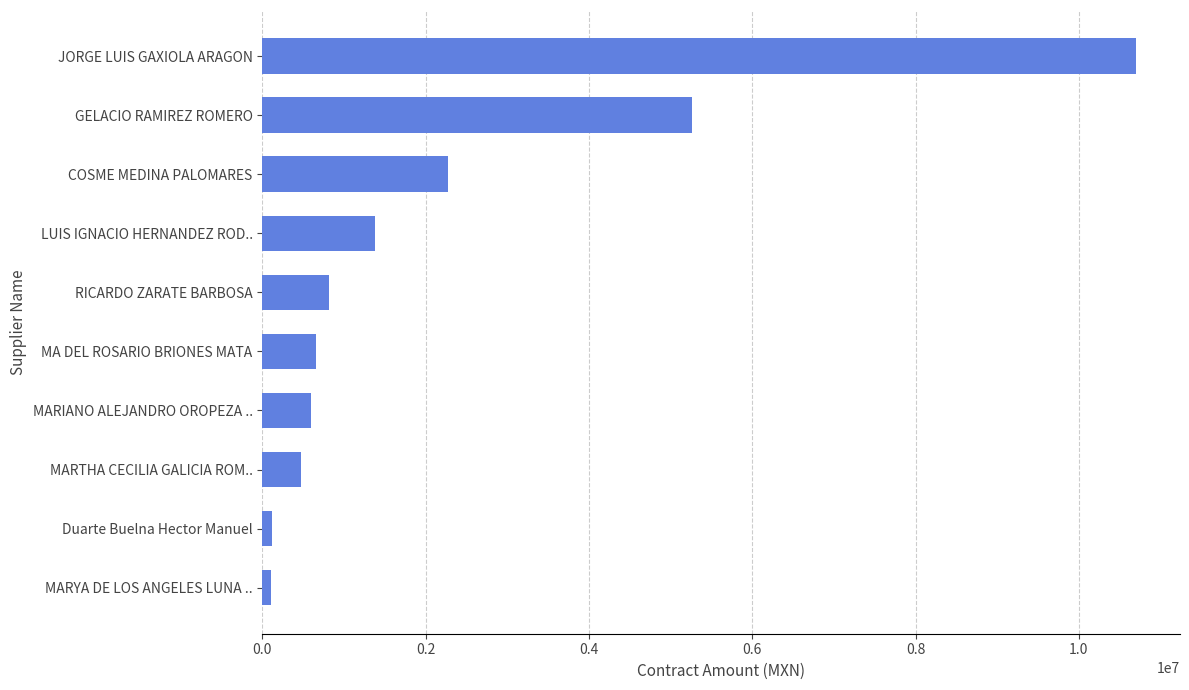

At which label is the value closest to 5401399?

GELACIO RAMIREZ ROMERO